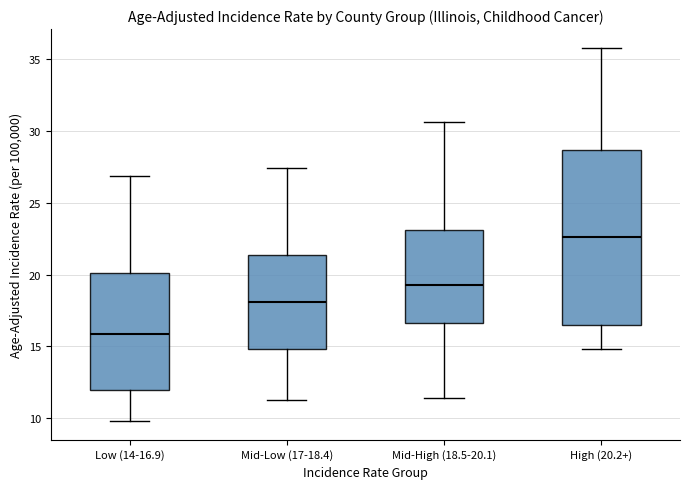

Which box's median line is the highest?

High (20.2+)